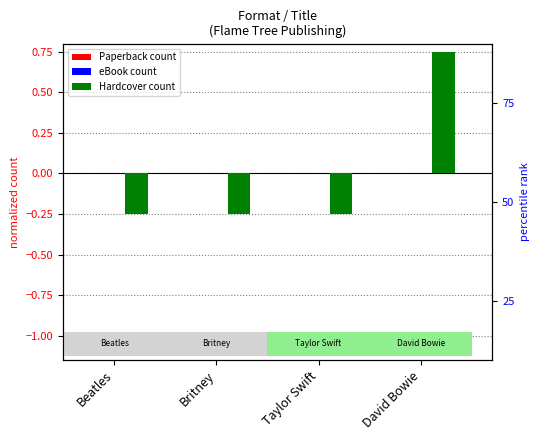

Is it true that Paperback equals 0.0 at Taylor Swift?

True